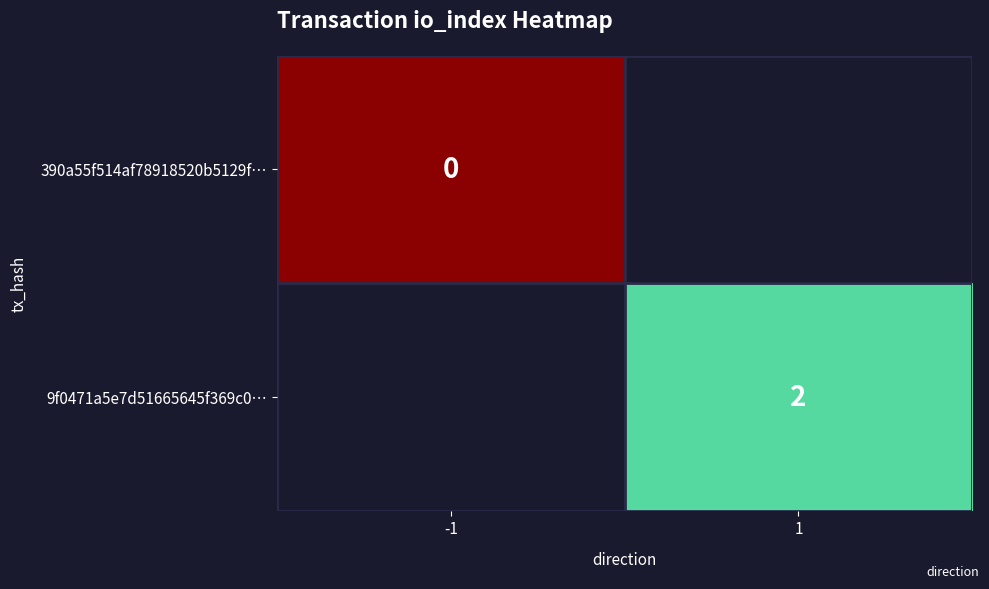

The value of 9f0471a5e7d51665645f369c0… at 1 is 1. True or false?

False